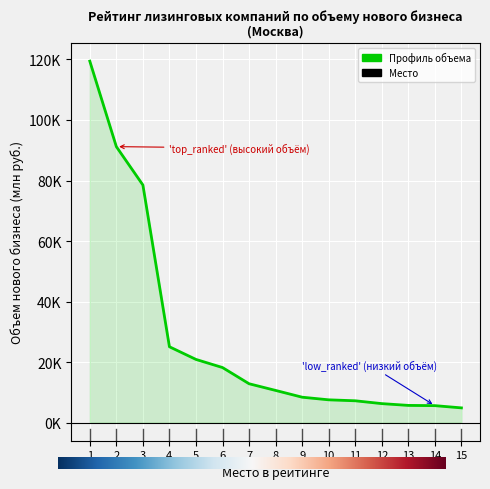

What is the maximum value shown in the chart?

119441.7